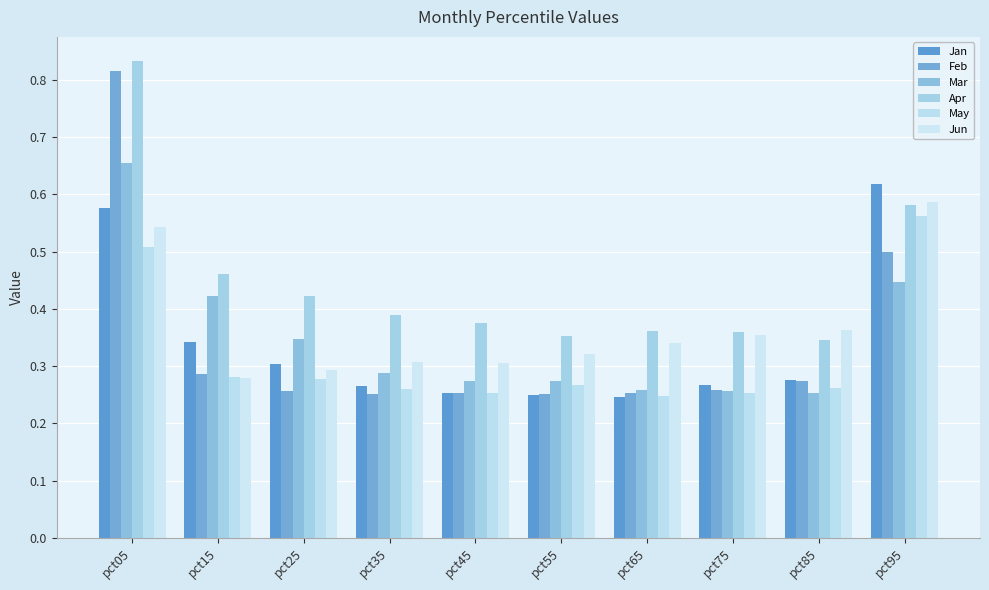

Rank the series at pct25 from lowest to highest value.

Feb, May, Jun, Jan, Mar, Apr